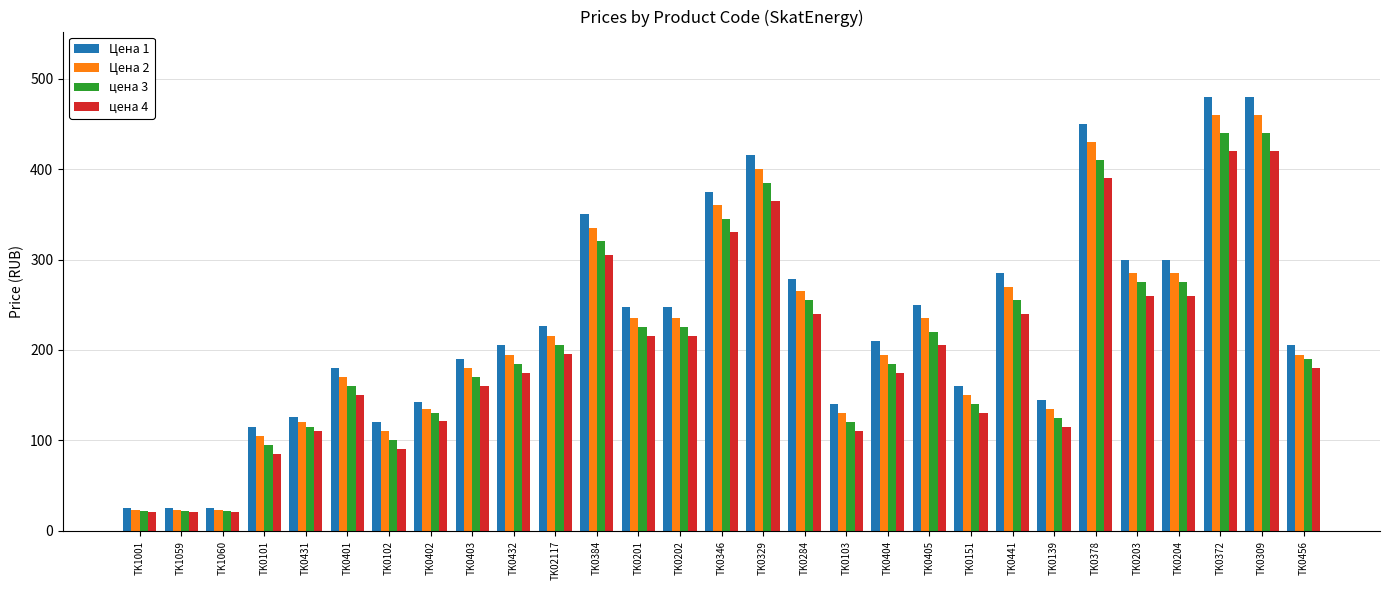

At how many categories does at least one series exceed 56?

26